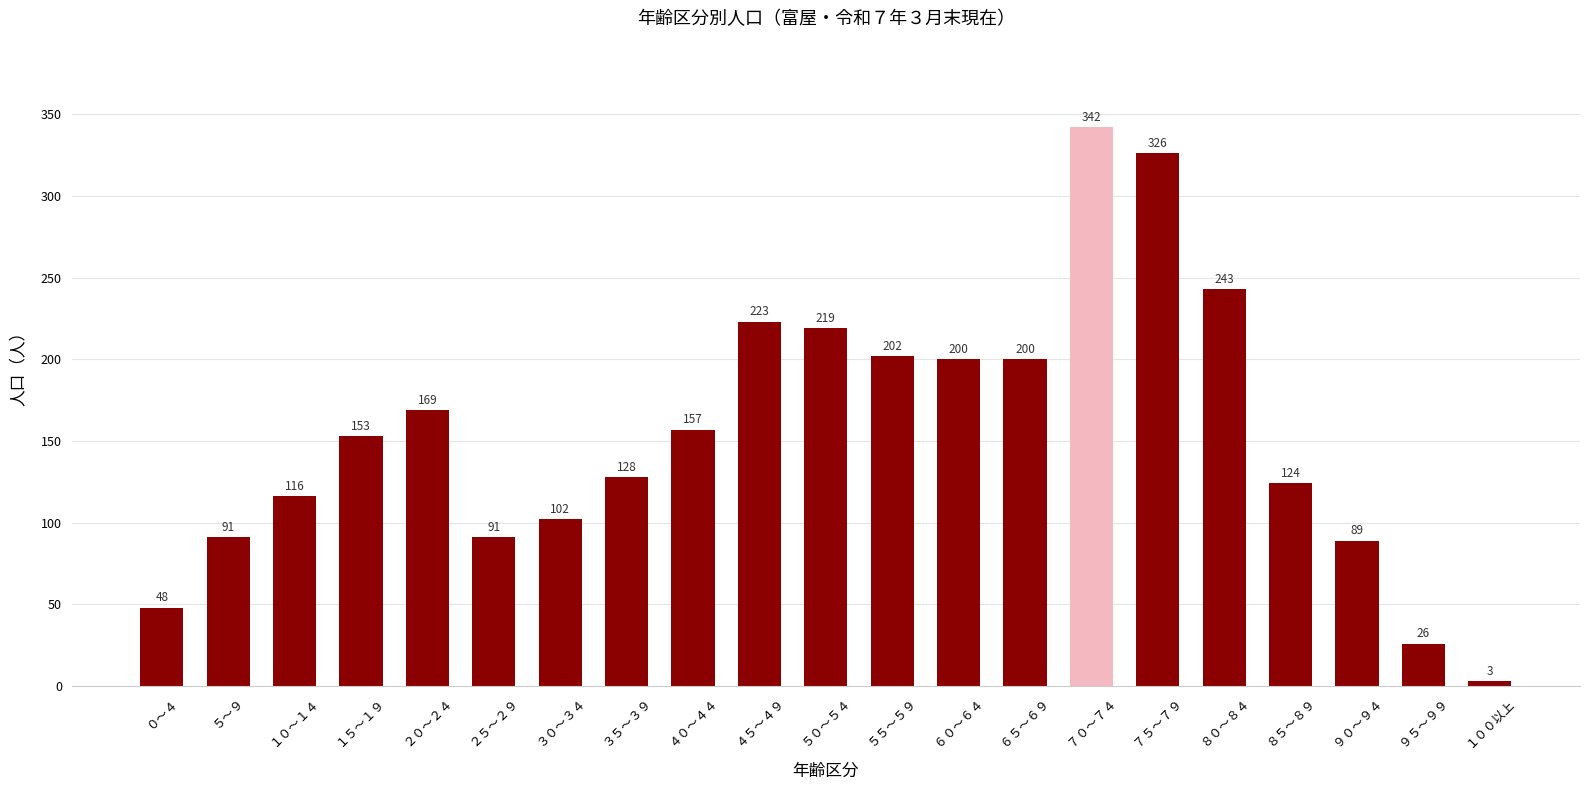

Reading left to right, list all the values displayed in this chart.

48	91	116	153	169	91	102	128	157	223	219	202	200	200	342	326	243	124	89	26	3